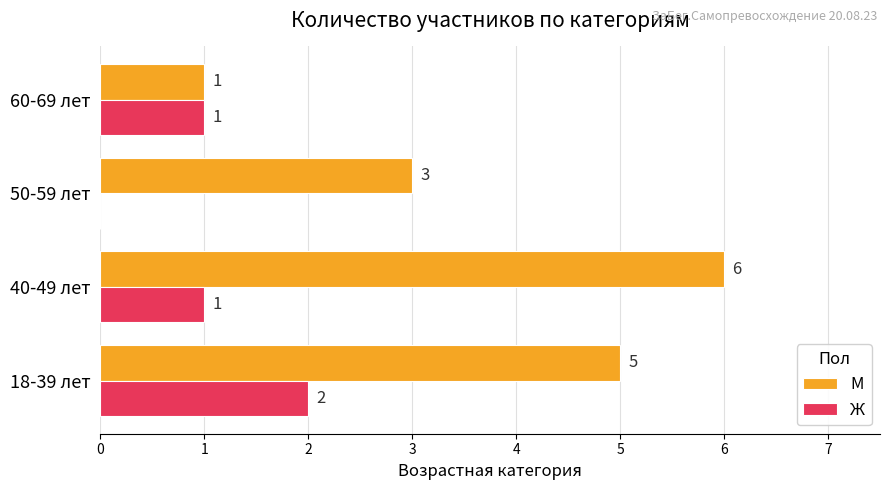

What is the average value of the М series?

4